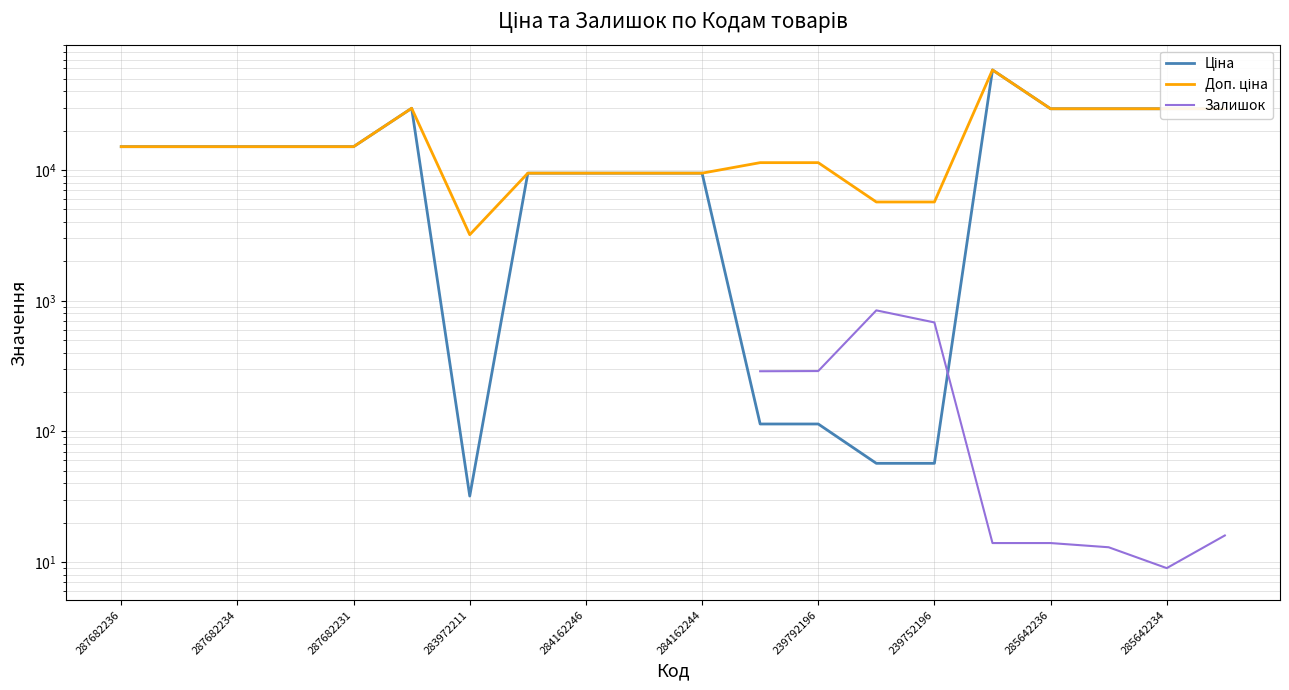

How many categories are shown in the chart?

20